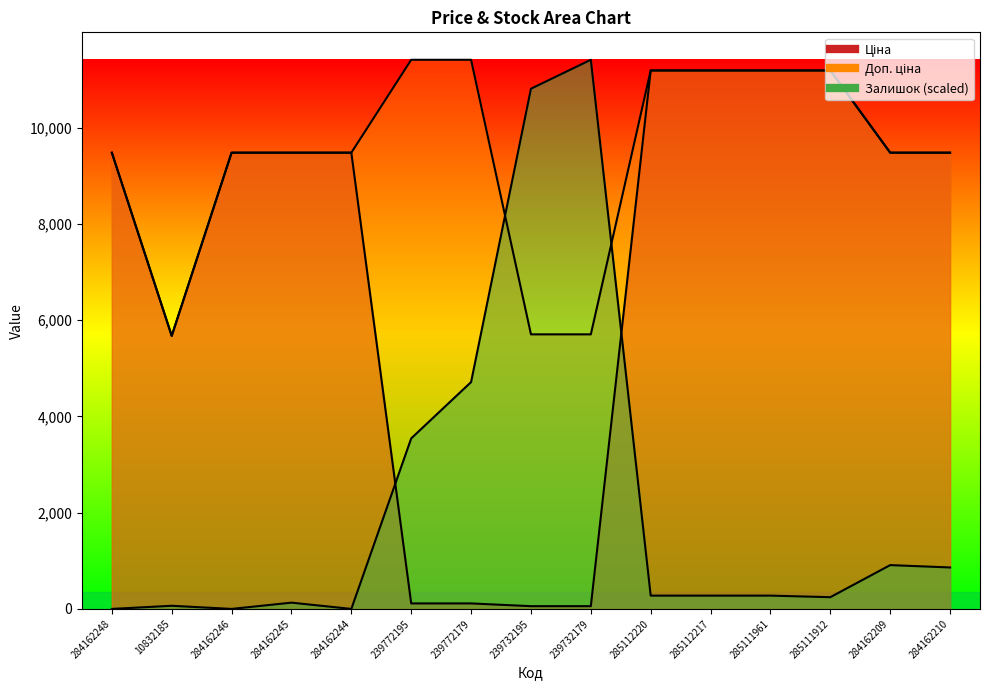

How many values in the Доп. ціна series exceed 9480?

12